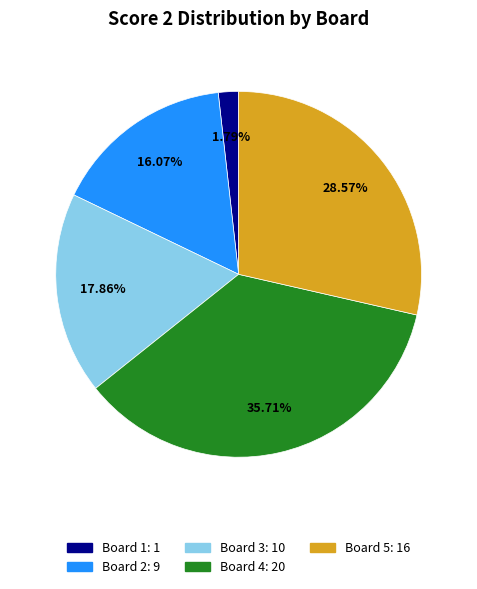

Rank the categories by value from highest to lowest.

Board 4, Board 5, Board 3, Board 2, Board 1